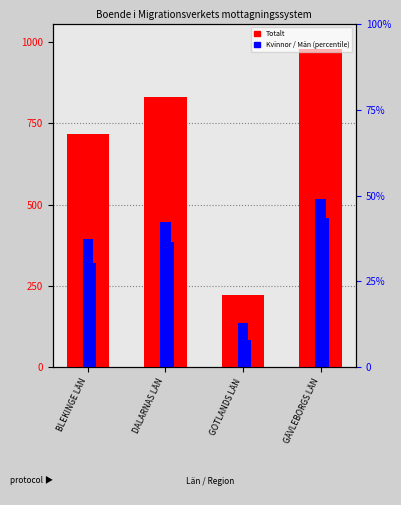

Rank the series by their average value, from highest to lowest.

Totalt, Kvinnor, Män